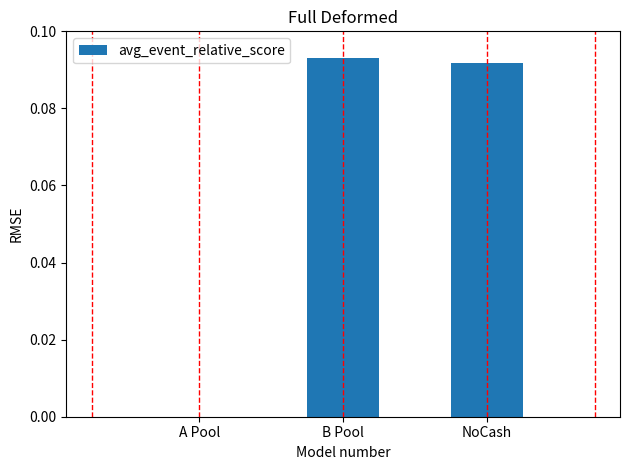

What is the change in value from A Pool to B Pool?

+0.1